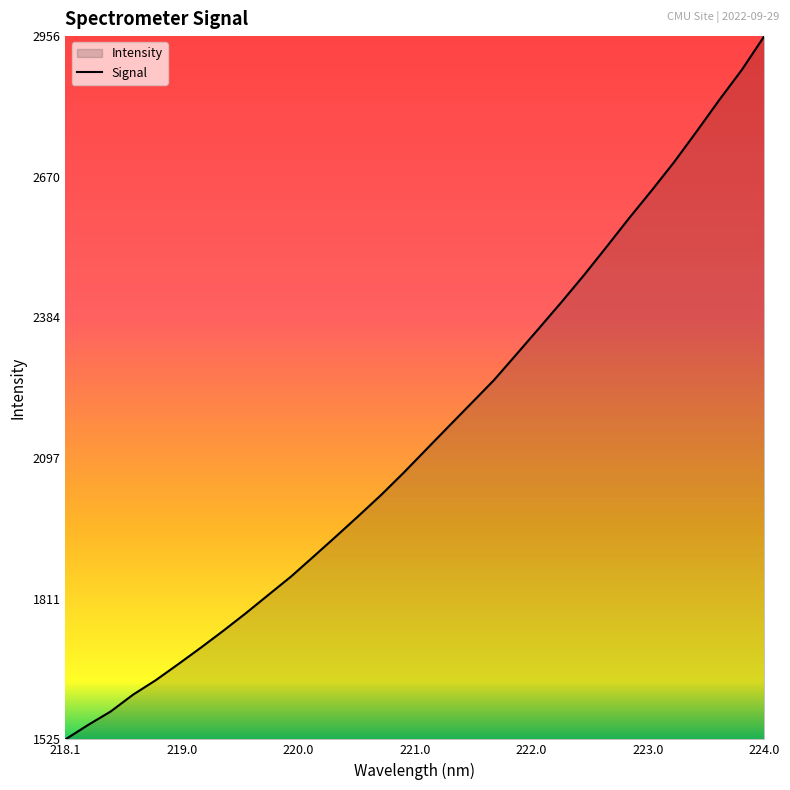

Which label corresponds to the largest value in the chart?

224.0